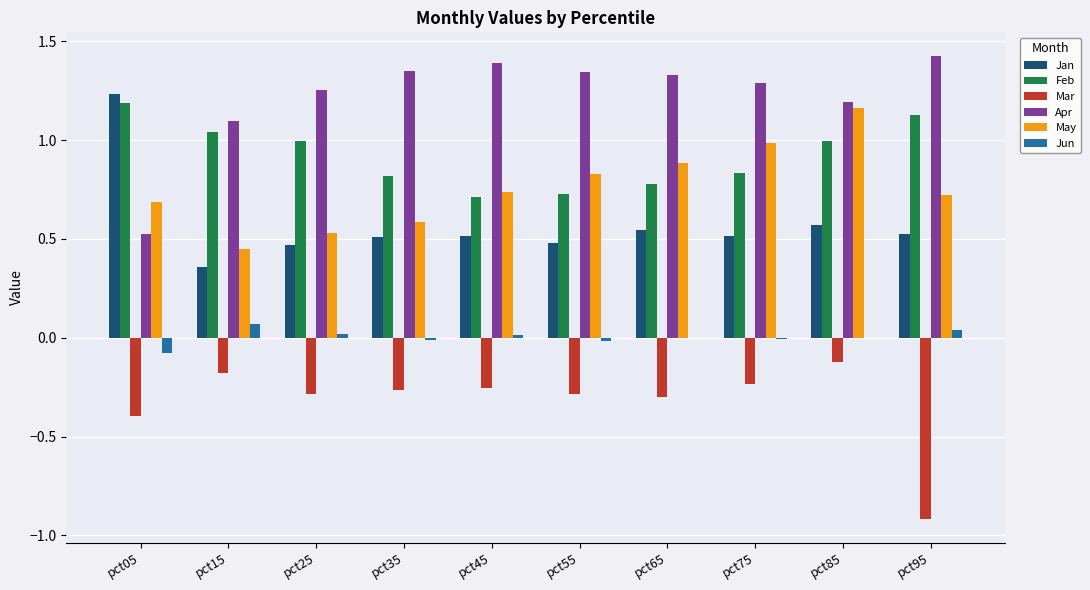

The Feb series shows 0.8 at pct65. True or false?

True